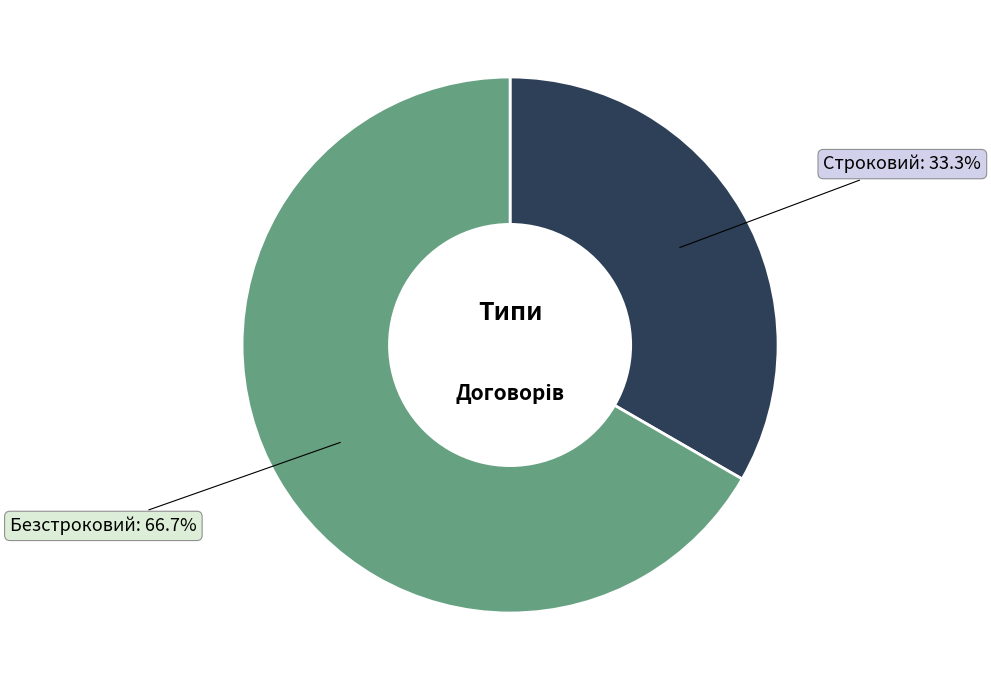

Is there a majority slice in this chart?

Yes